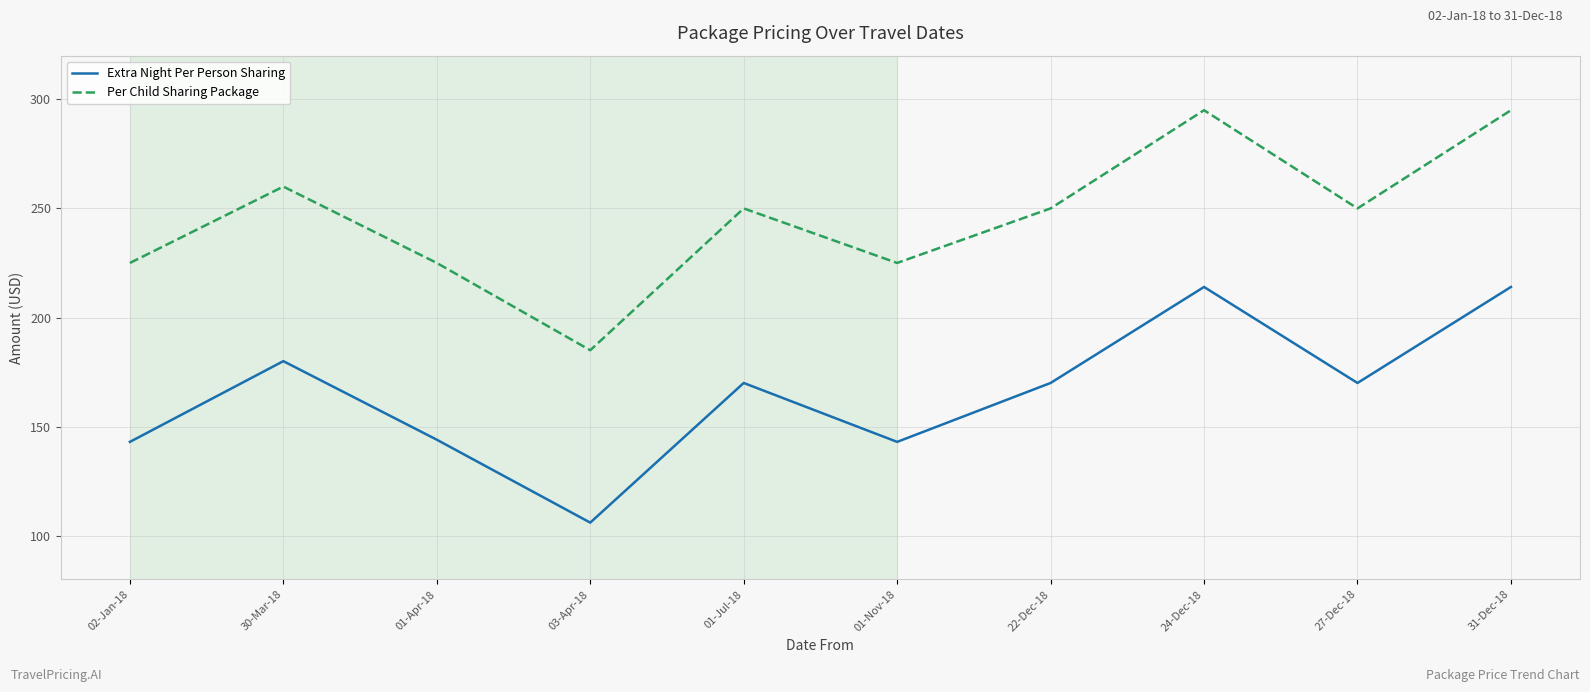

Is the value of Per Child Sharing Package at 02-Jan-18 greater than the value of Extra Night Per Person Sharing at 01-Nov-18?

Yes